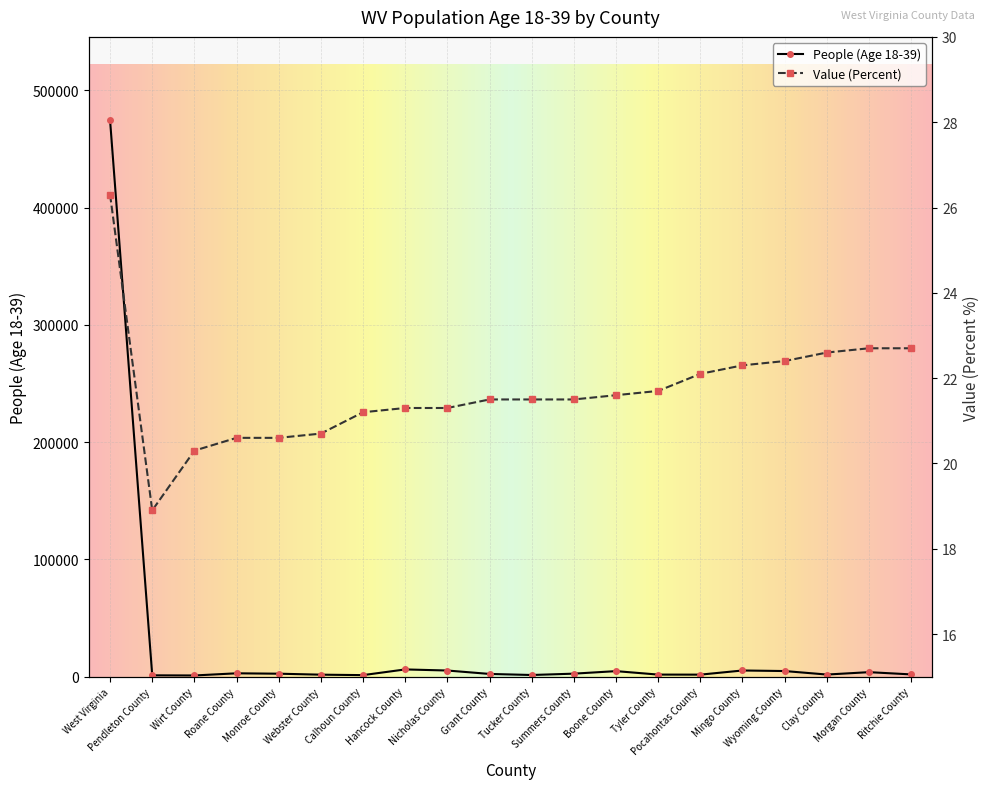

True or false: People (Age 18-39) and Value (Percent) cross at least once.

False